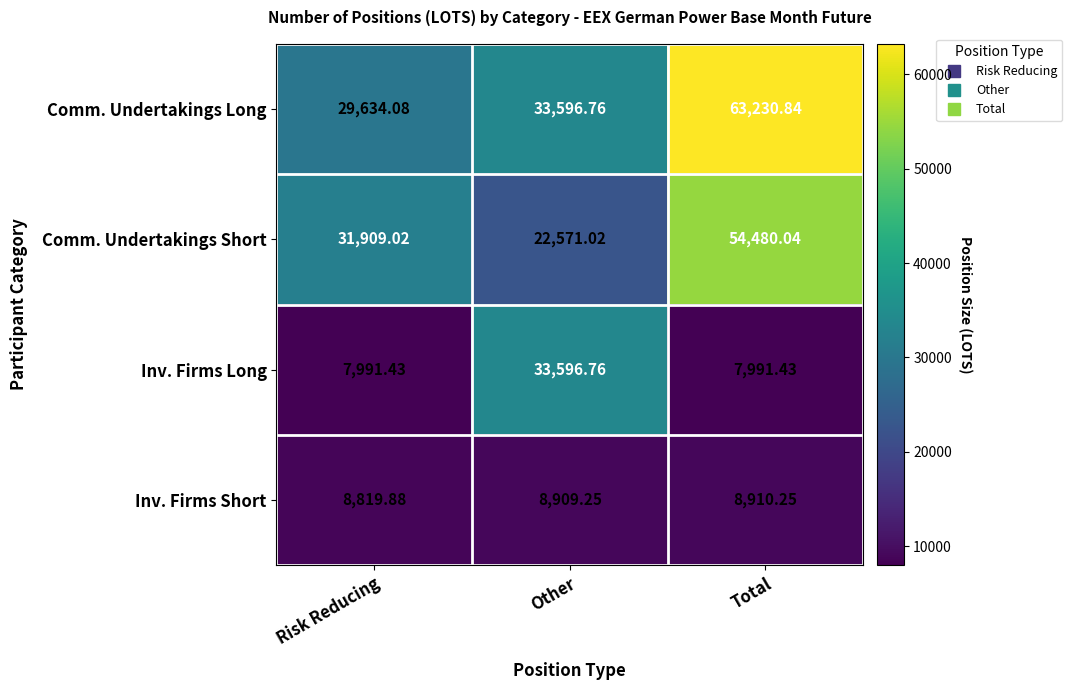

Which series has the largest total across all categories?

Comm. Undertakings Long